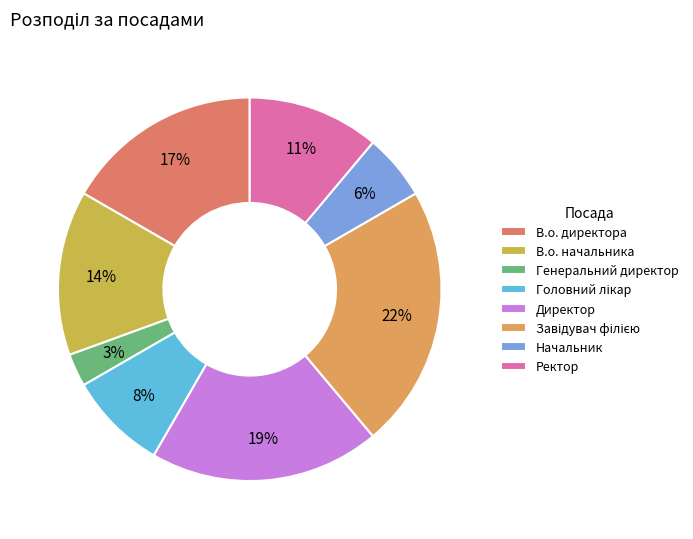

How many segments does this pie chart have?

8